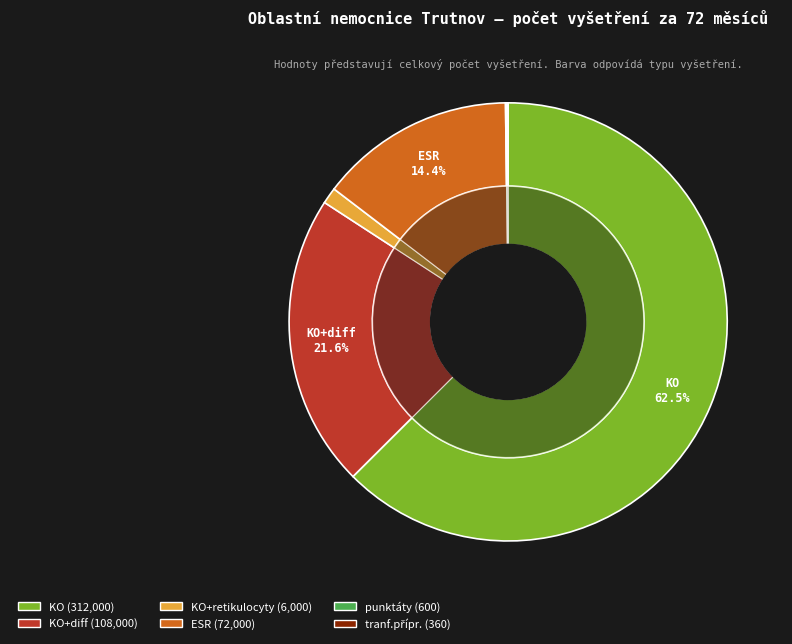

To the nearest percent, what is the difference between the KO+diff and KO slice percentages?

41%